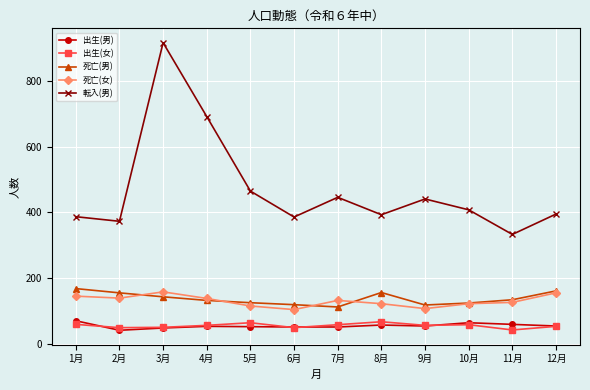

Count the number of data series in this chart.

5